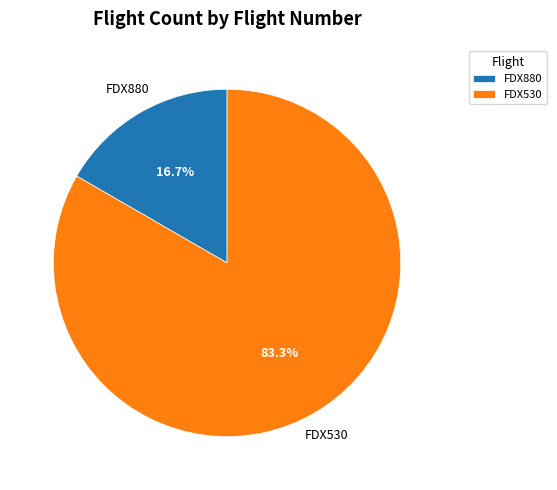

How many slices are in this pie chart?

2